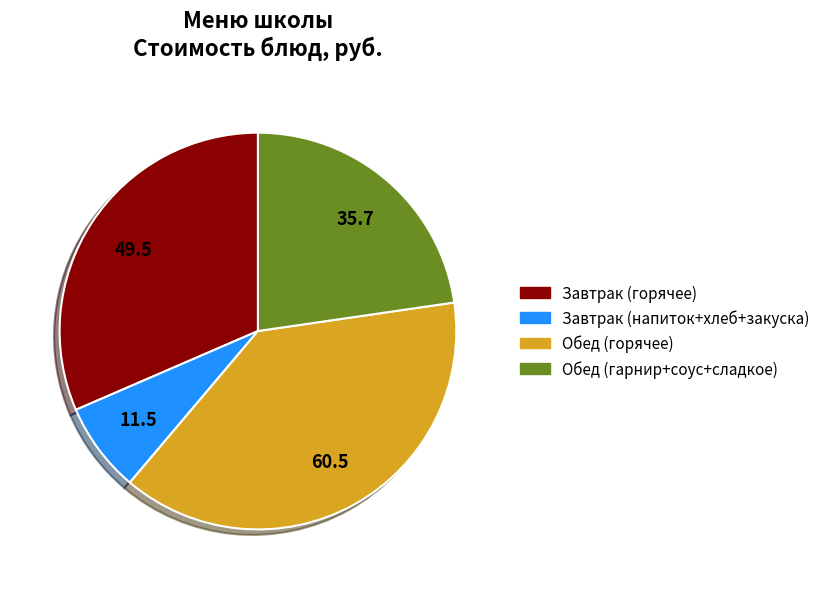

Is there a majority slice in this chart?

No